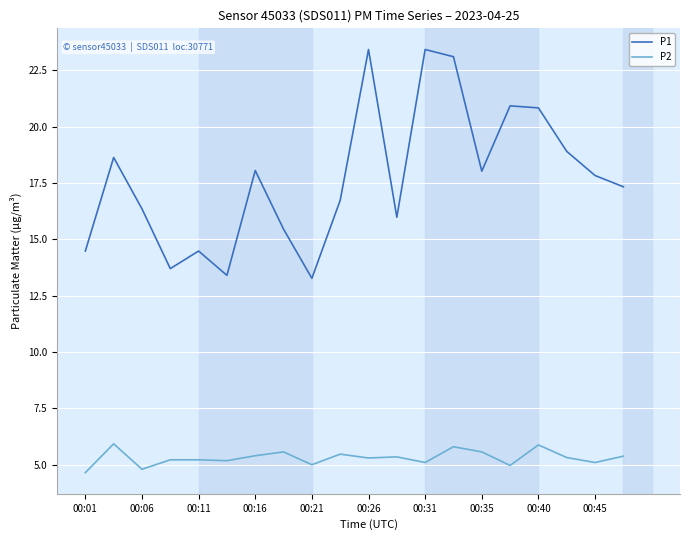

True or false: P2 and P1 cross at least once.

False